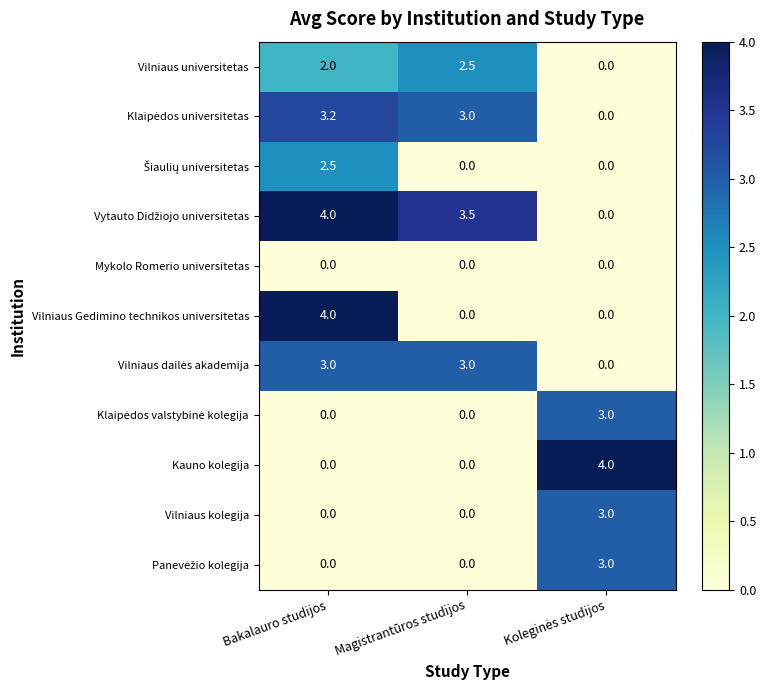

Between Bakalauro studijos and Magistrantūros studijos, which series saw the biggest shift?

Vilniaus Gedimino technikos universitetas